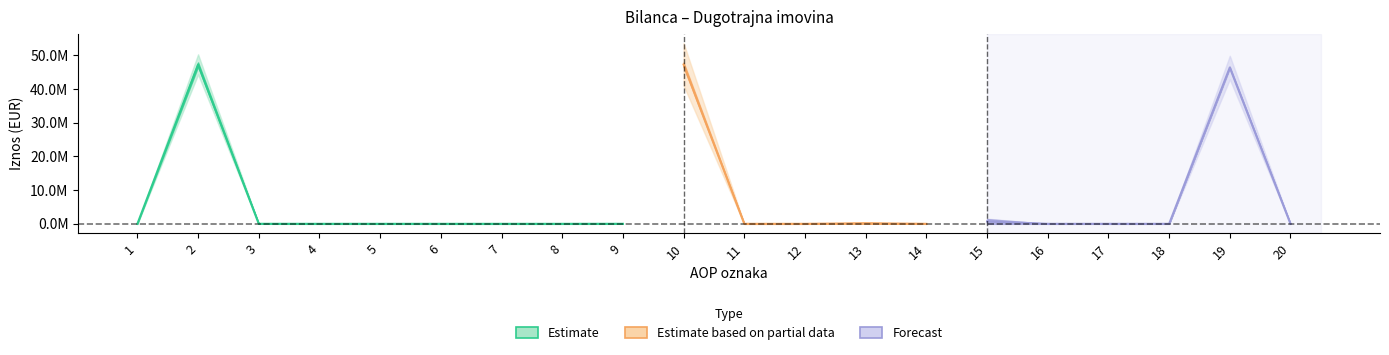

Between 17 and 16, which is larger?

17